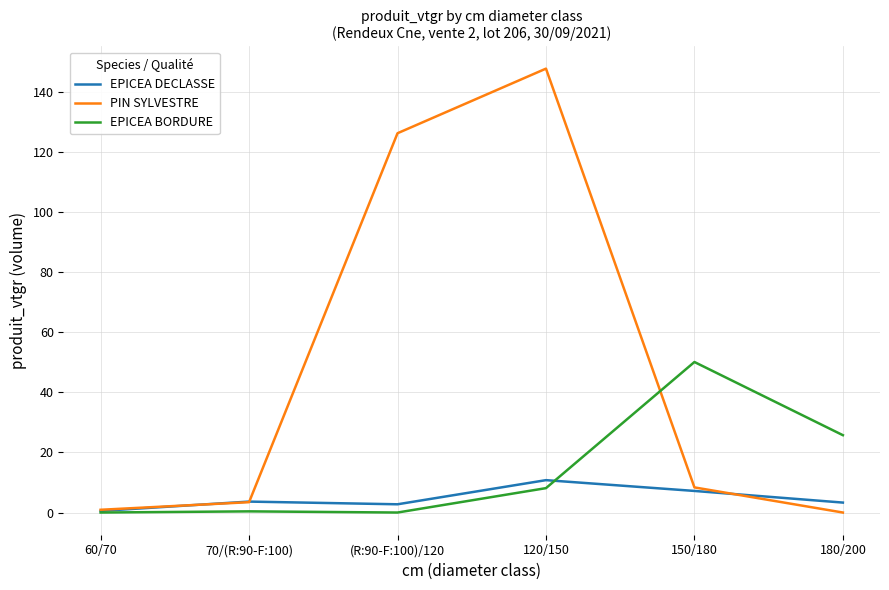

Is this an area chart (filled region under the line)?

No